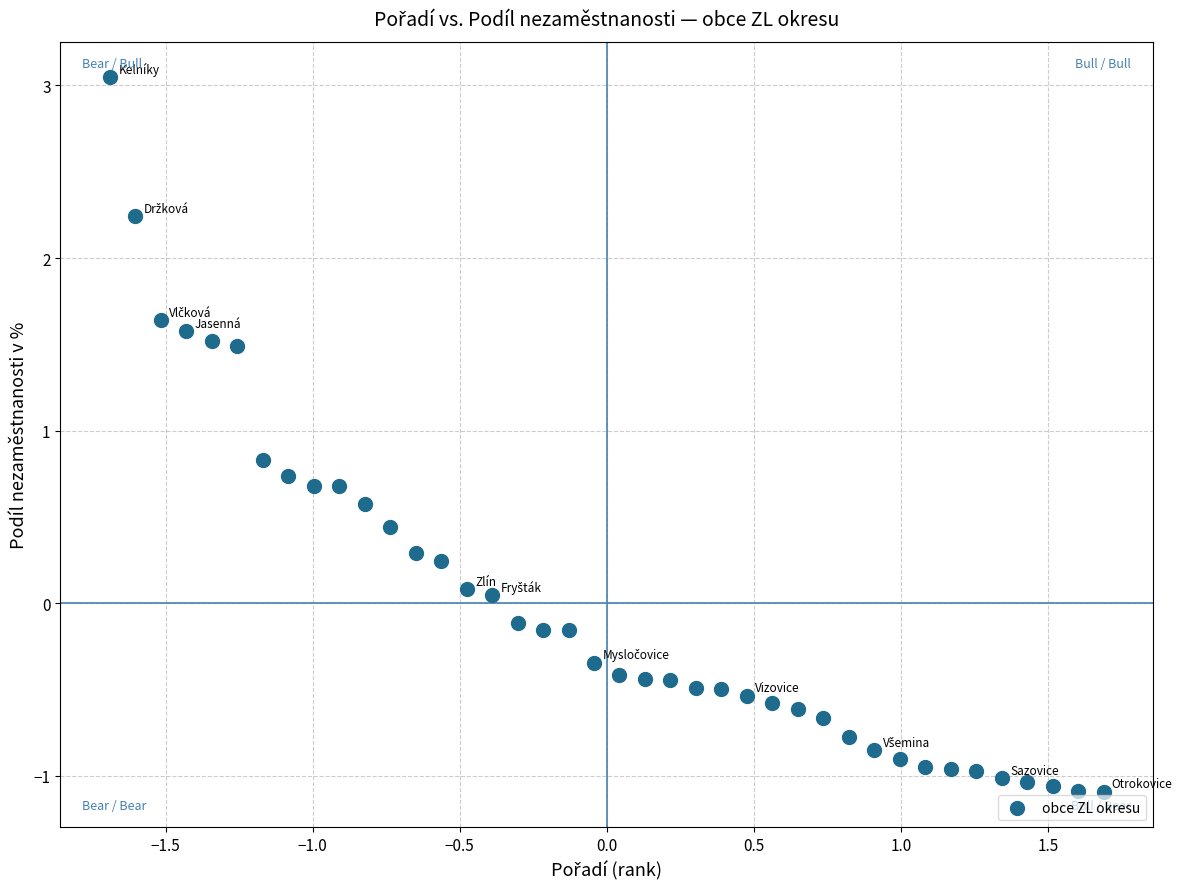

What is the range of Y values (max minus min)?

4.1